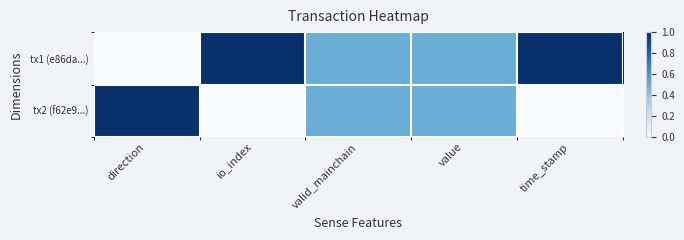

How many distinct data groups are displayed?

2